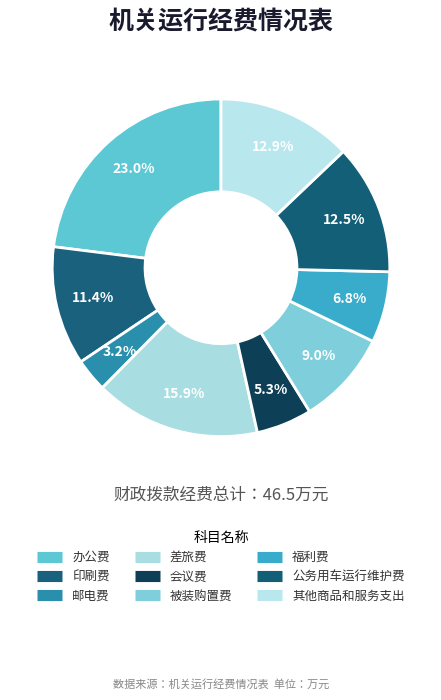

How many segments does this pie chart have?

9